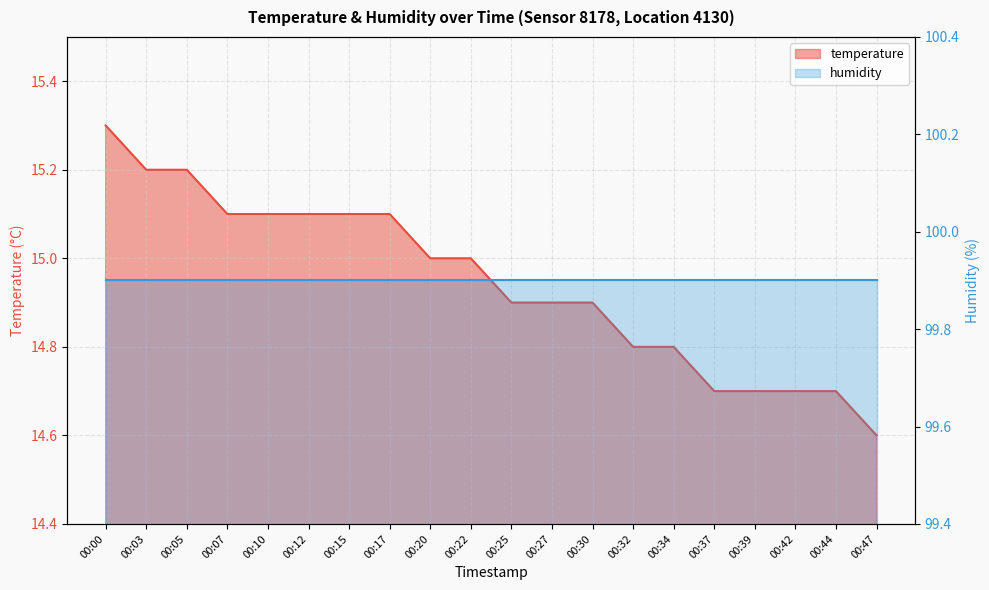

The value at 00:42 is 19.3. True or false?

False